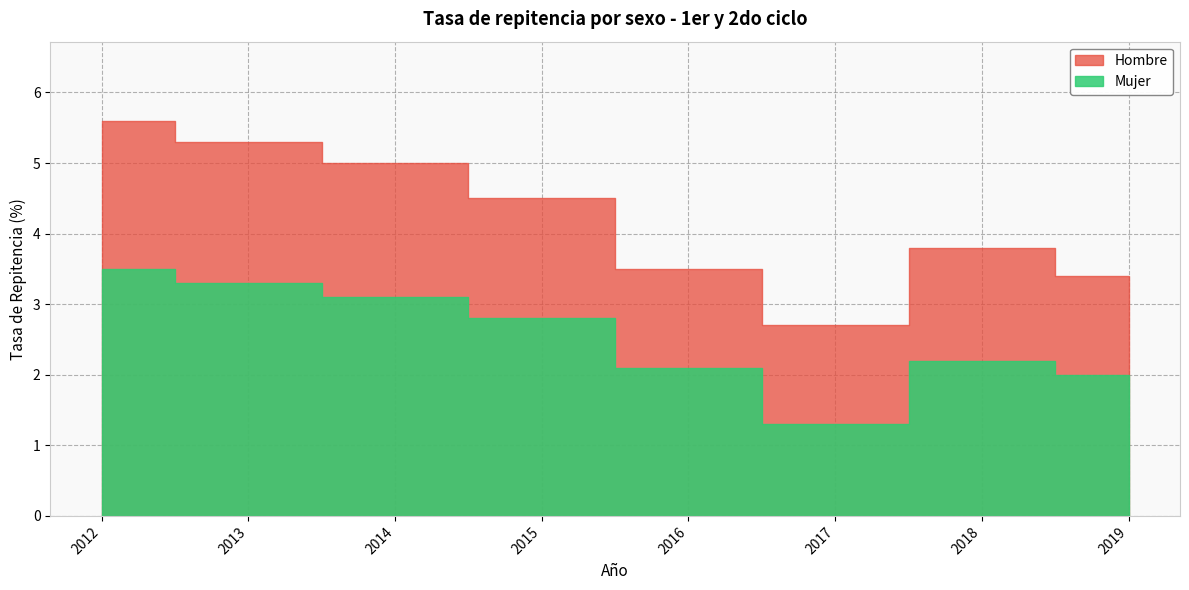

True or false: Mujer has a value of 2.2 at 2018.

True